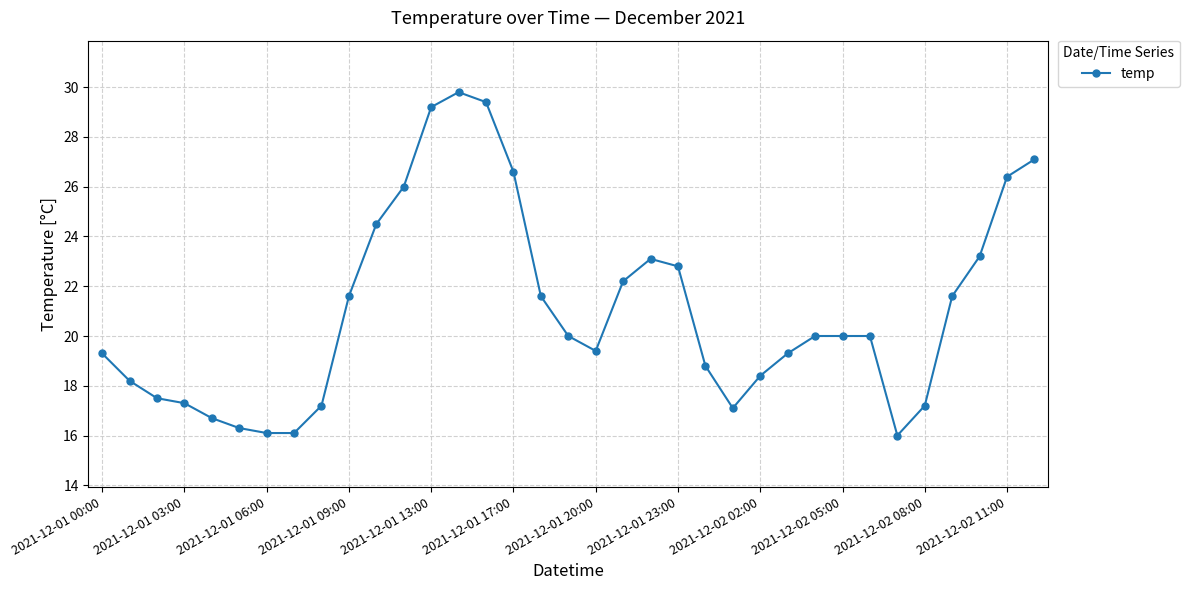

What is the maximum value shown in the chart?

29.8